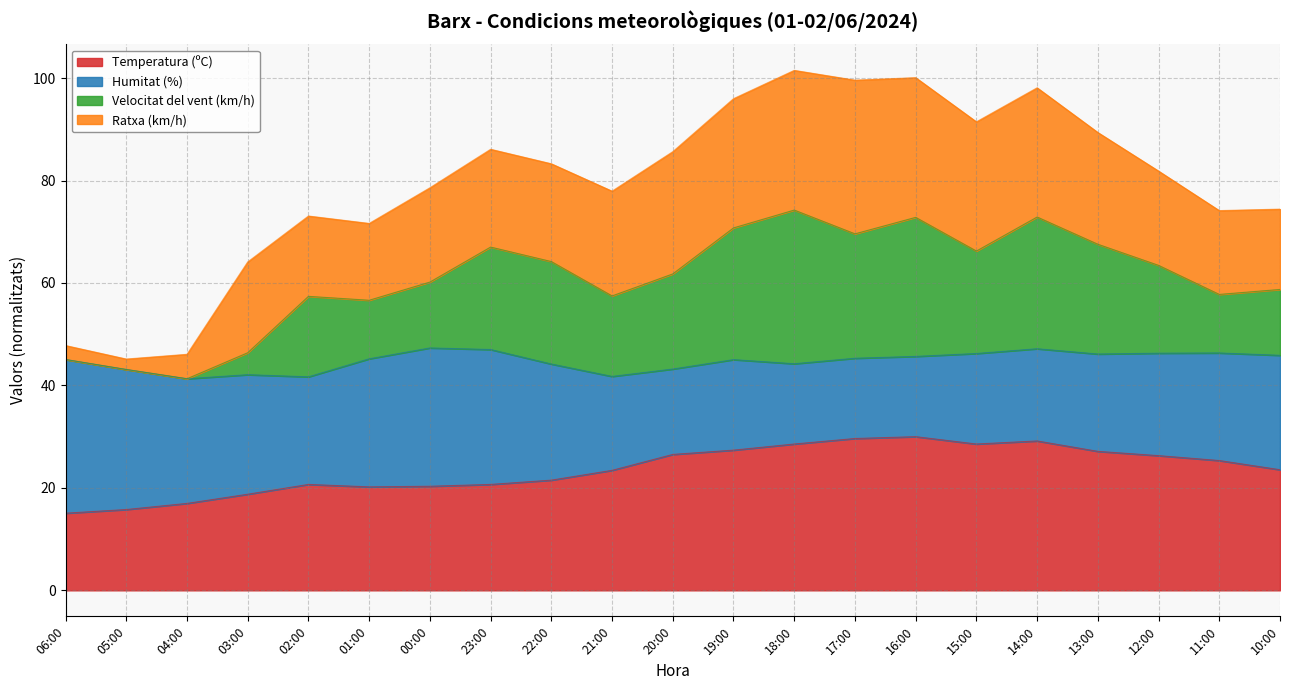

Which category has the highest value across all series?

18:00